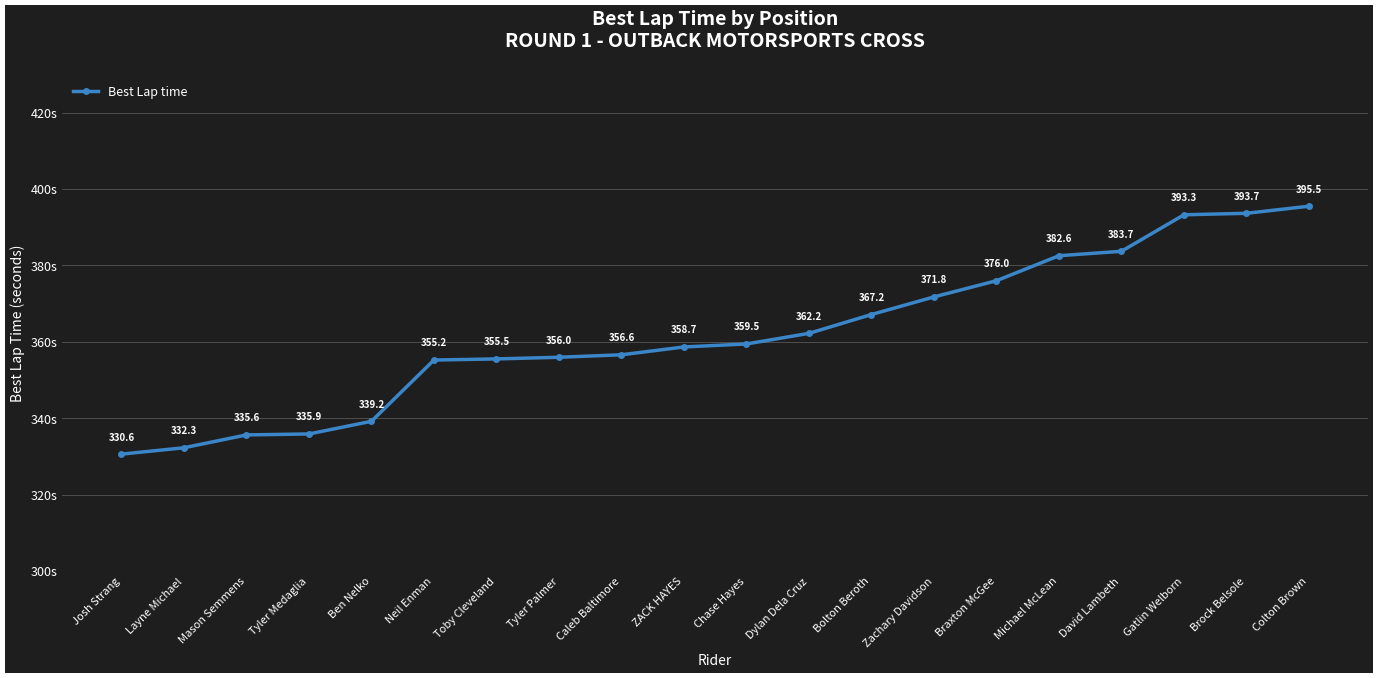

What is the sum of the values at David Lambeth and Caleb Baltimore?

740.3